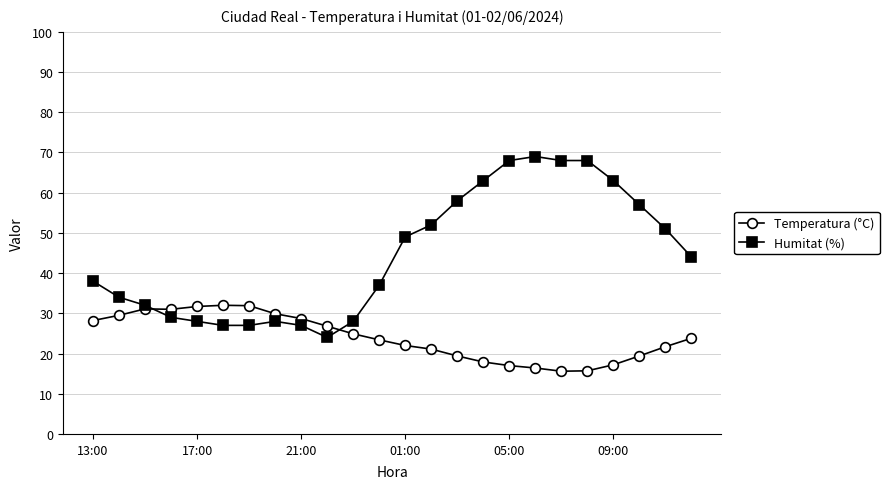

Does the chart have visible grid lines?

Yes